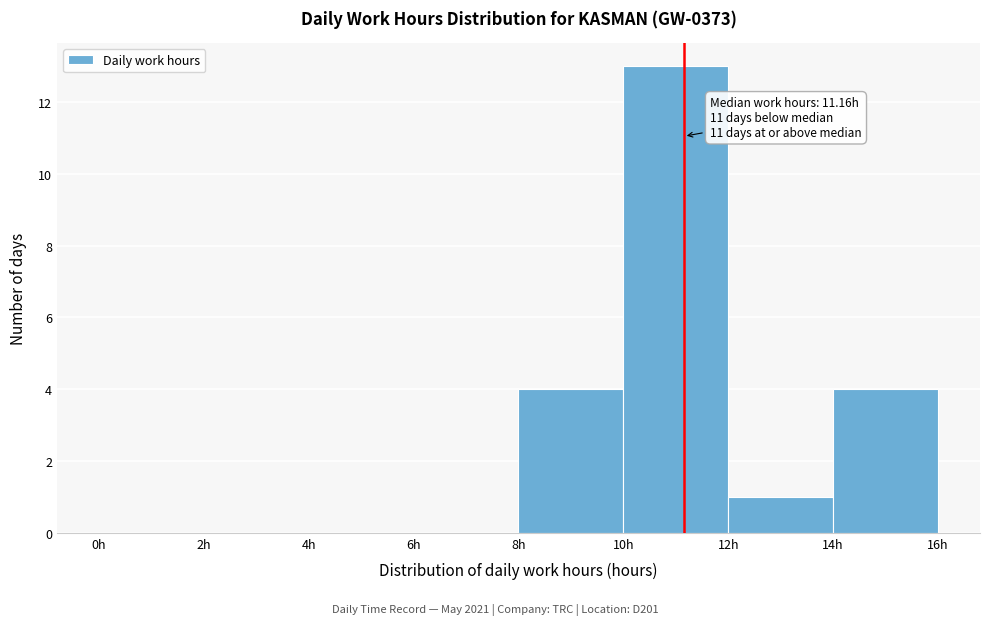

Which range on the x-axis has the tallest bar?

10 to 12